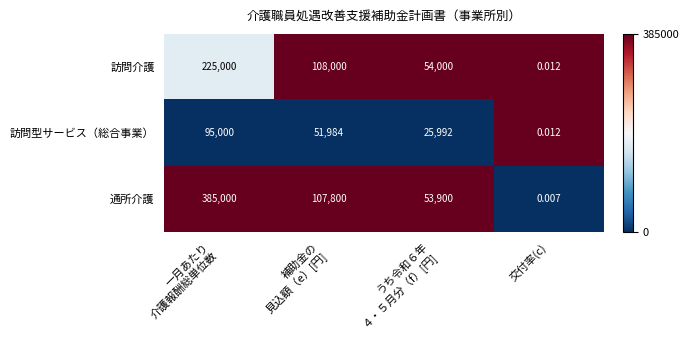

At which category does the chart reach its minimum across all series?

交付率(c)